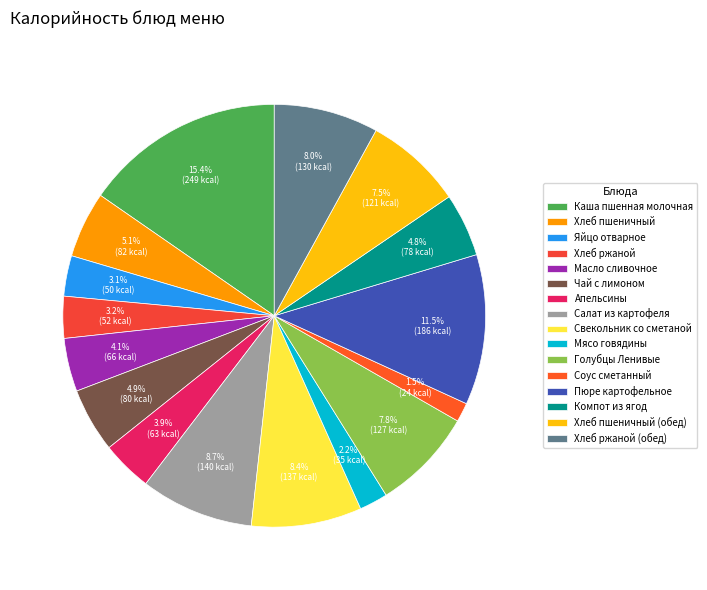

Which category has the smallest portion of the pie?

Соус сметанный